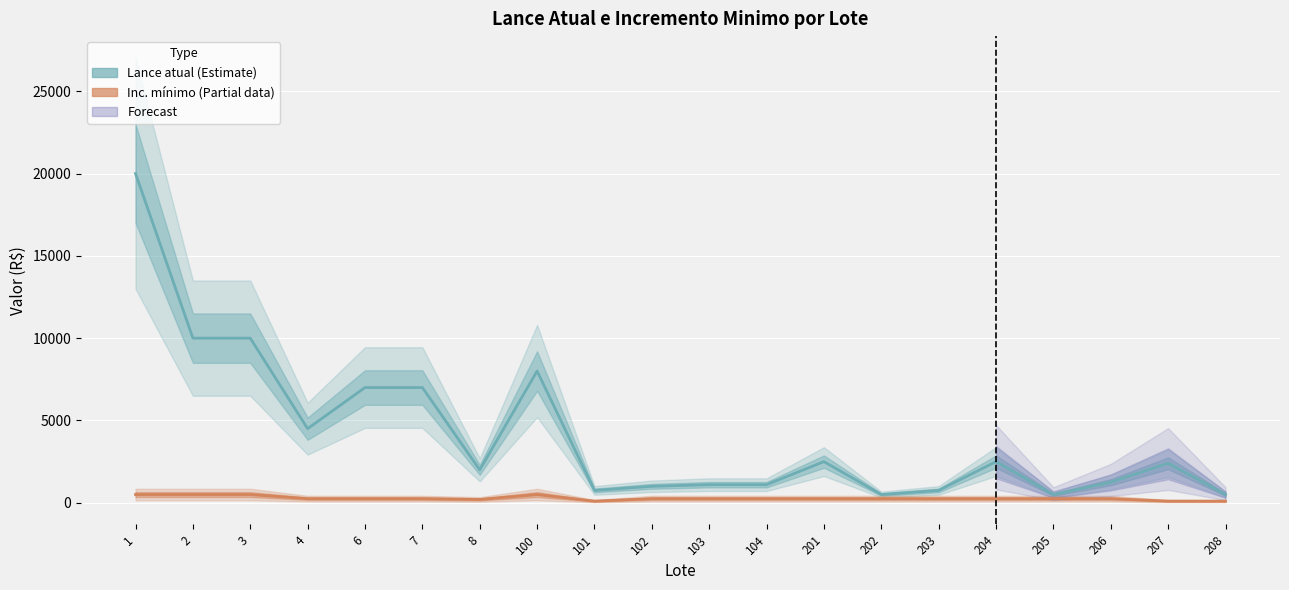

Between 6 and 204, which series saw the biggest shift?

Lance atual (Estimate)